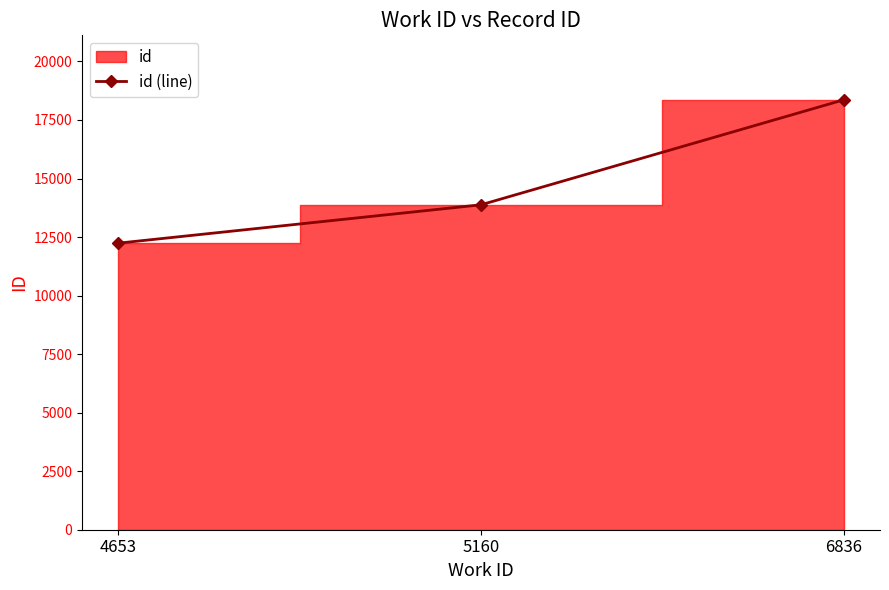

Does the chart have visible grid lines?

No